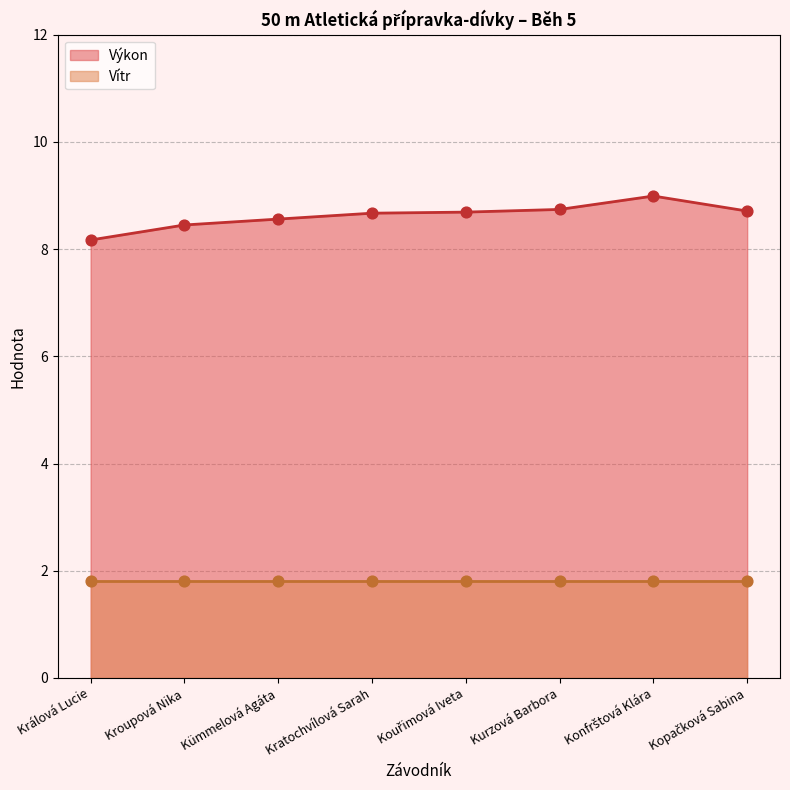

Between Kouřimová Iveta and Kümmelová Agáta, which is larger?

Kouřimová Iveta